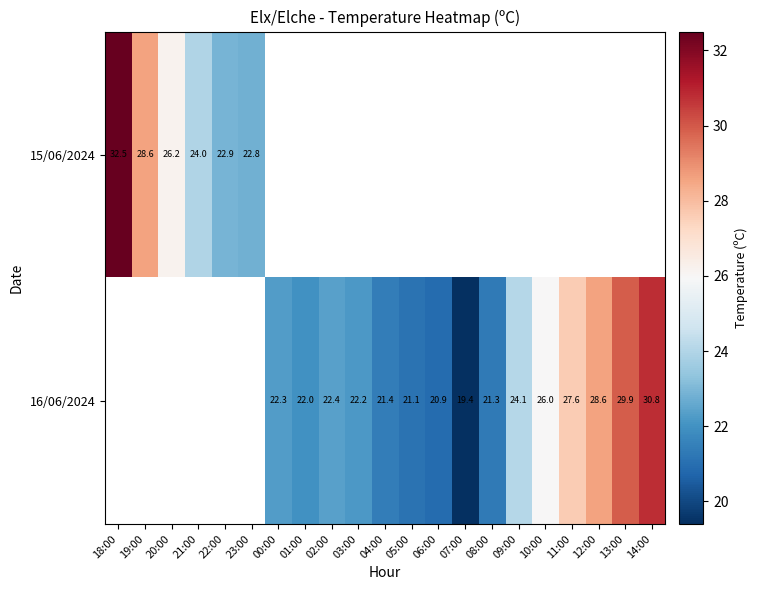

True or false: 16/06/2024 has a value of 14.1 at 05:00.

False